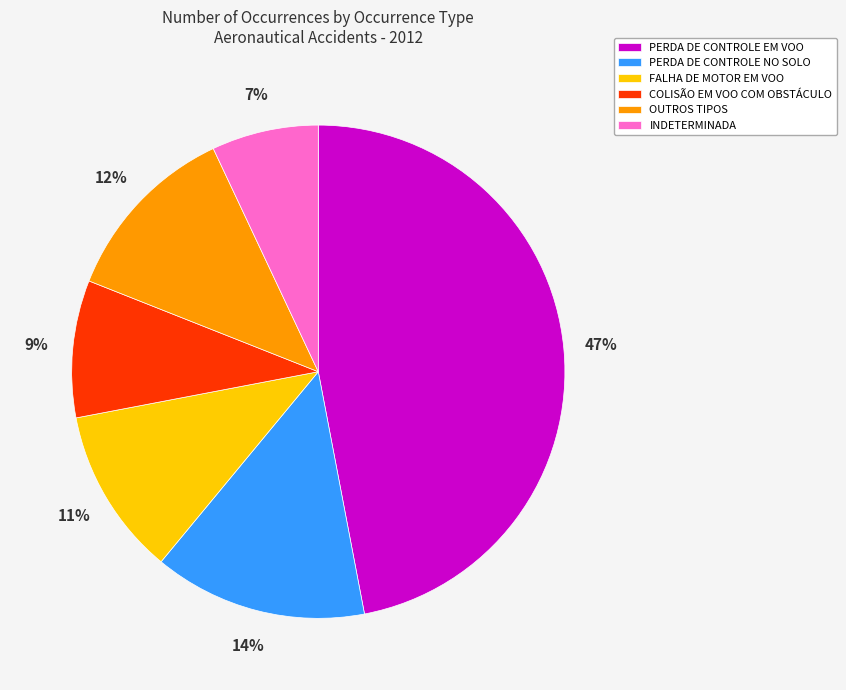

To the nearest percent, what is the average slice percentage?

17%